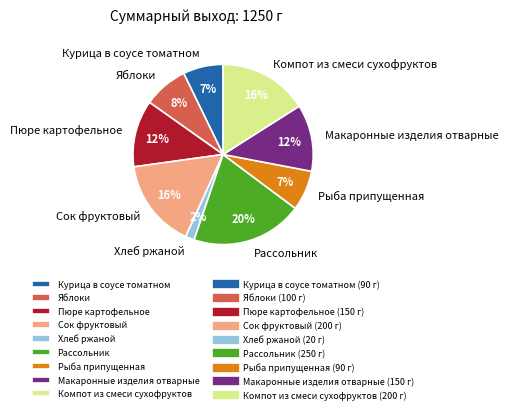

Is the sum of Рассольник and Макаронные изделия отварные greater than half?

No